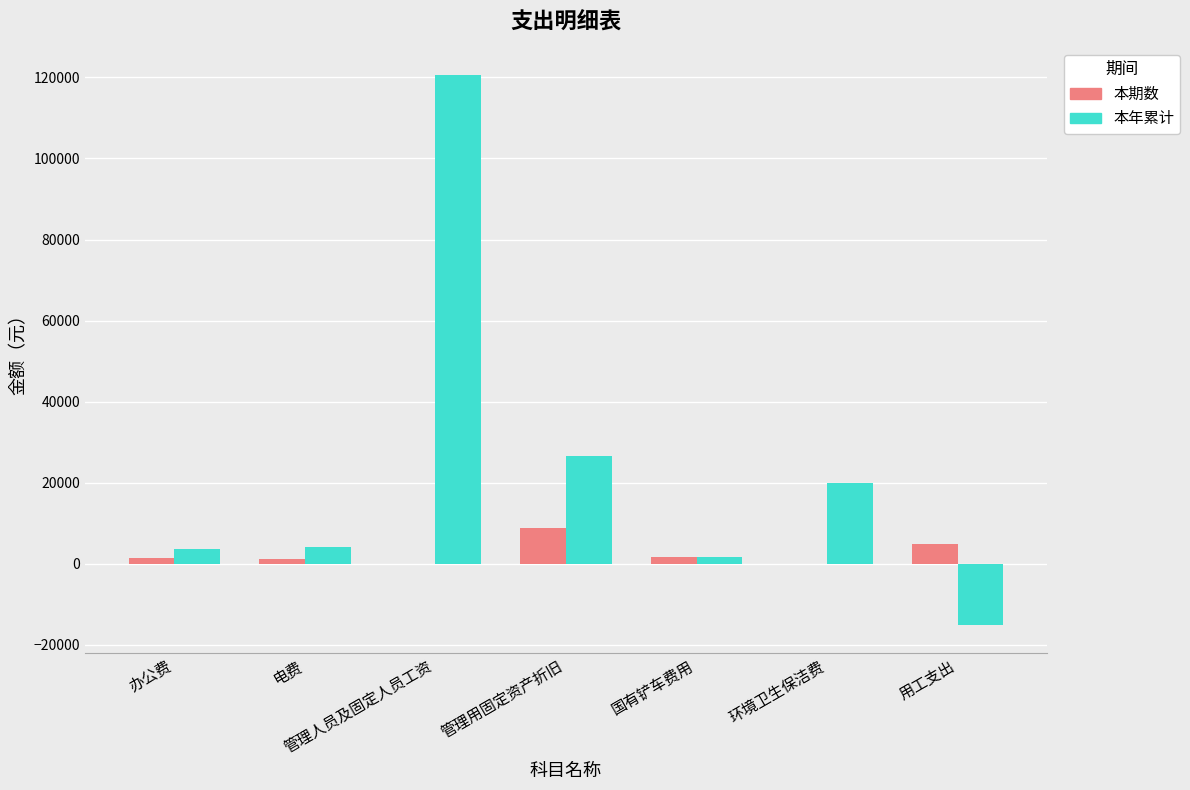

At which category does the chart reach its peak across all series?

管理人员及固定人员工资